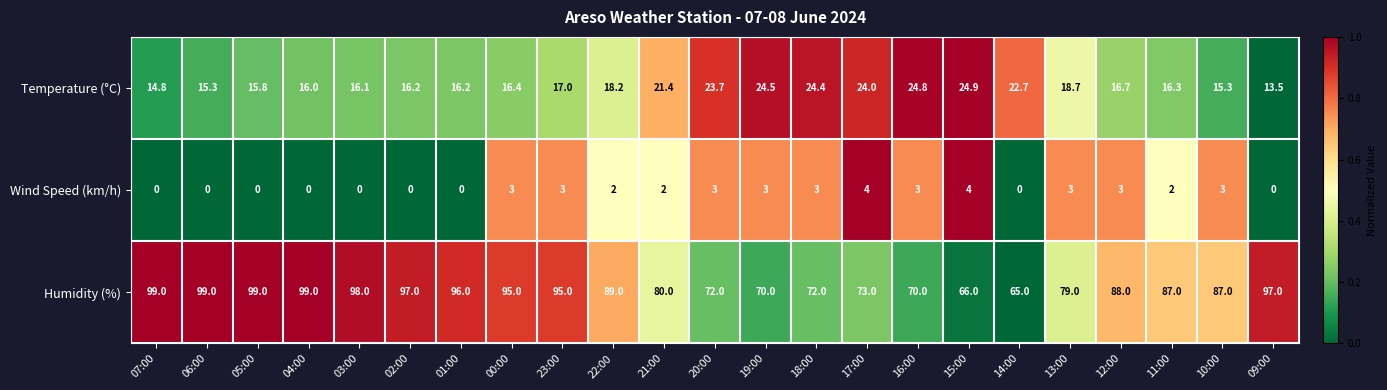

Rank the series at 07:00 from highest to lowest value.

Humidity (%), Temperature (°C), Wind Speed (km/h)